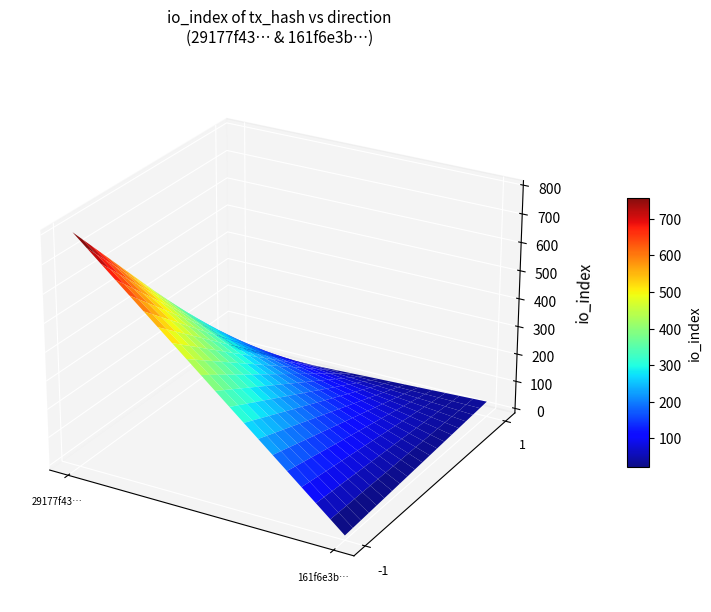

Which series has the largest total across all categories?

29177f43067b29519a6a1838224c4327ac344fb